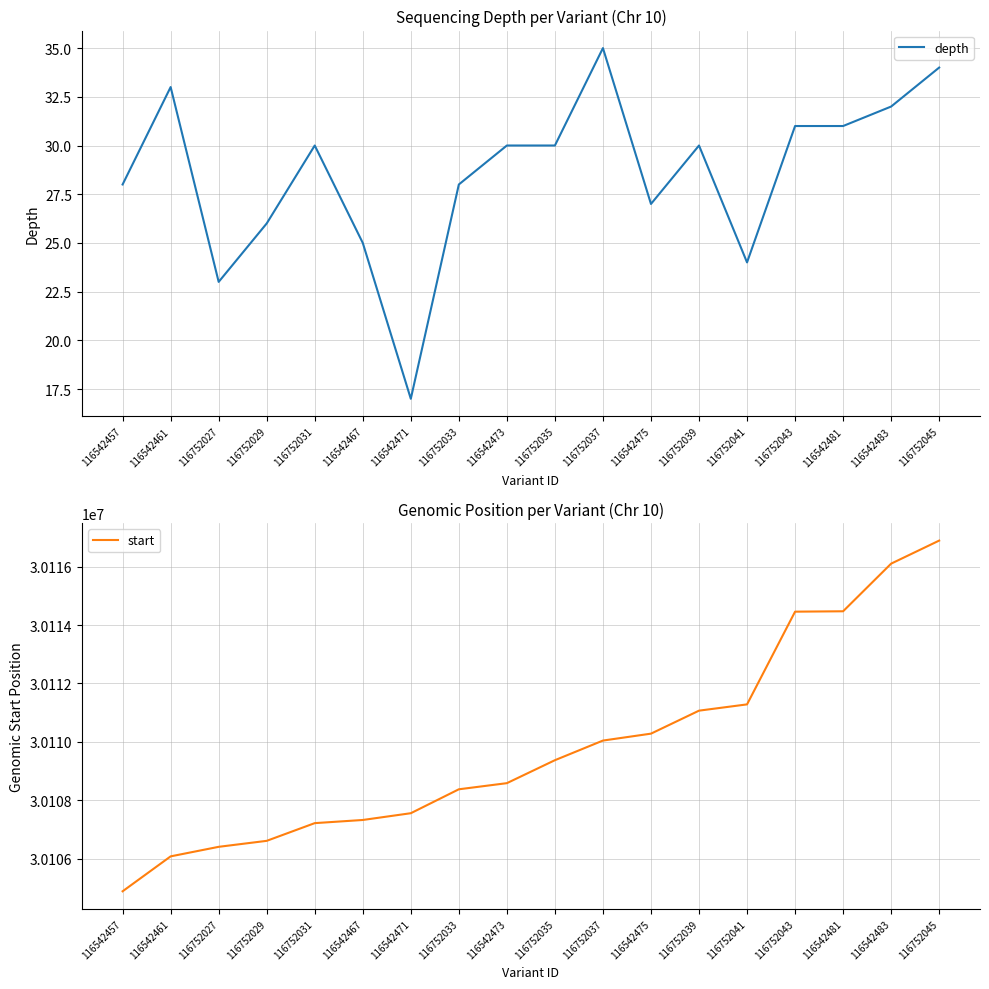

Which category has the lowest value in the depth series?

116542471